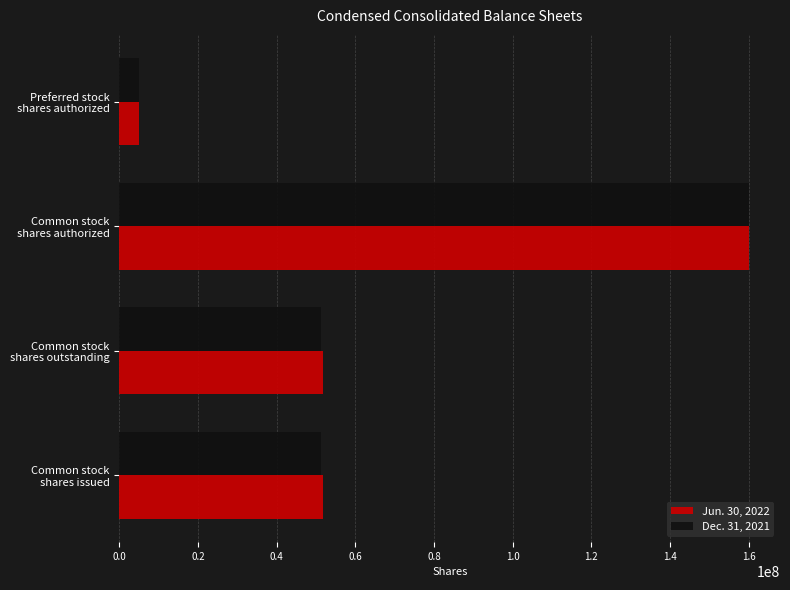

What is the highest value of the Dec. 31, 2021 series?

160000000